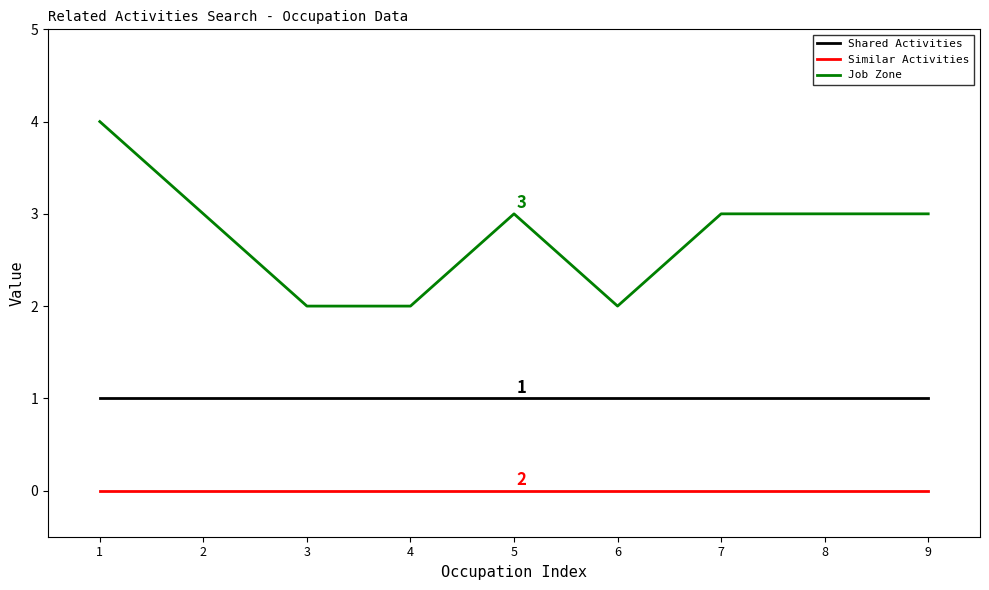

True or false: Job Zone and Similar Activities intersect in this chart.

False